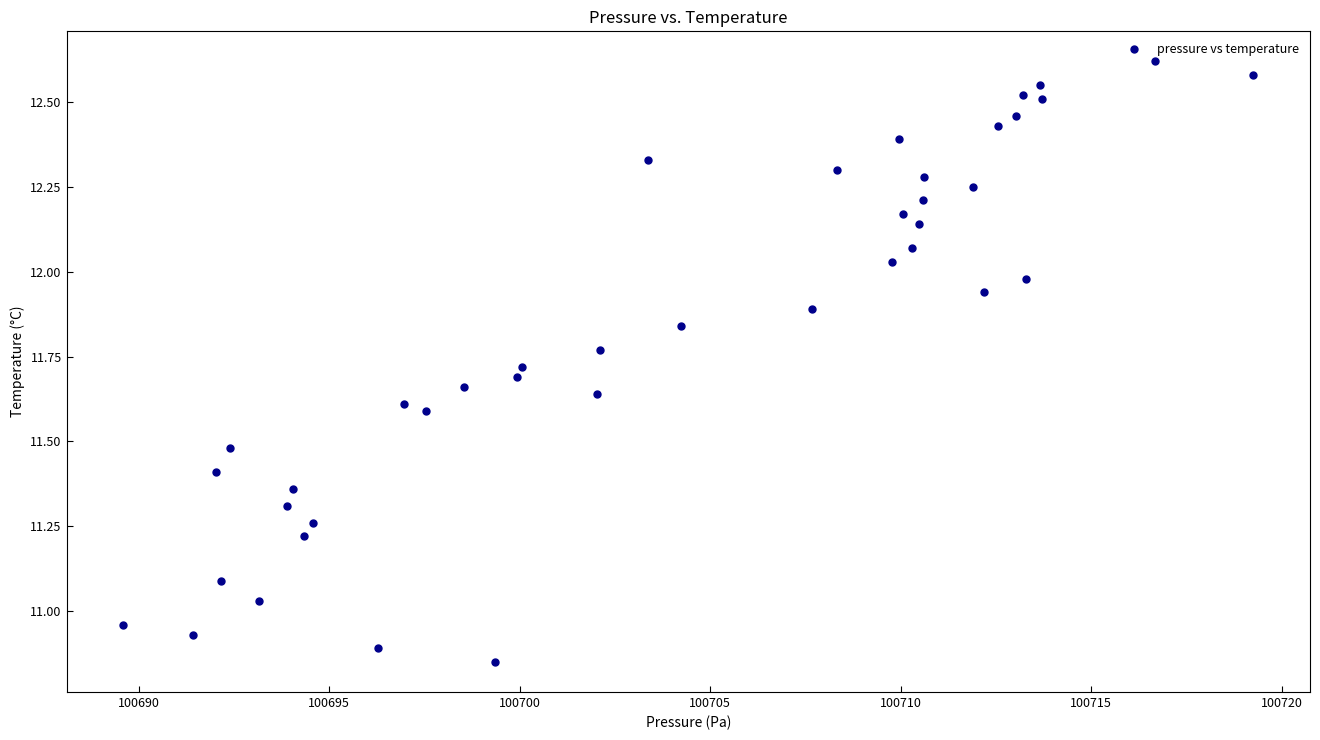

What is the range of Y values (max minus min)?

1.8